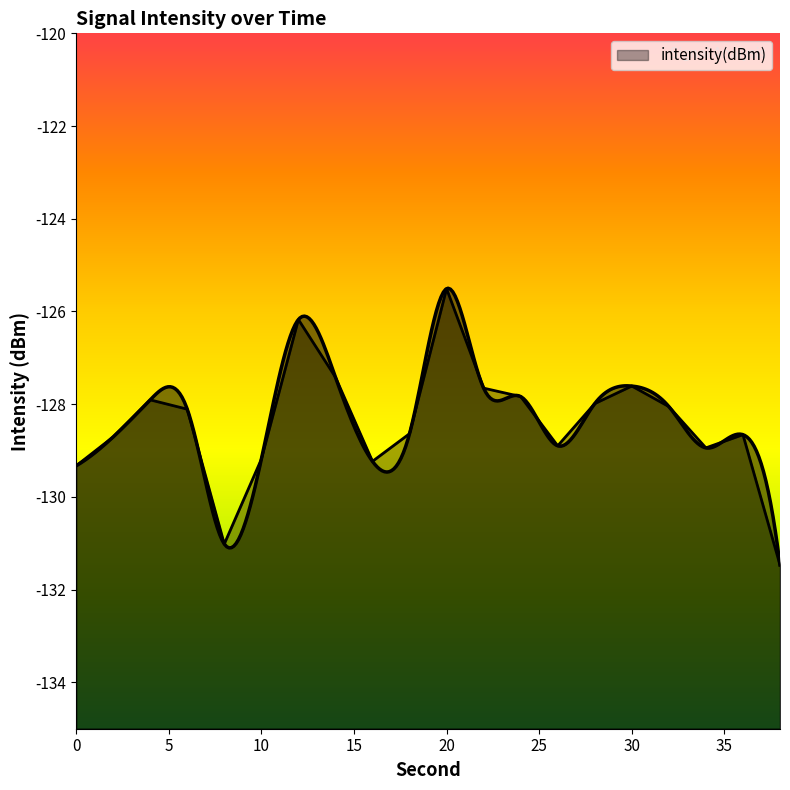

Is it true that the value at 8 is -211.6?

False